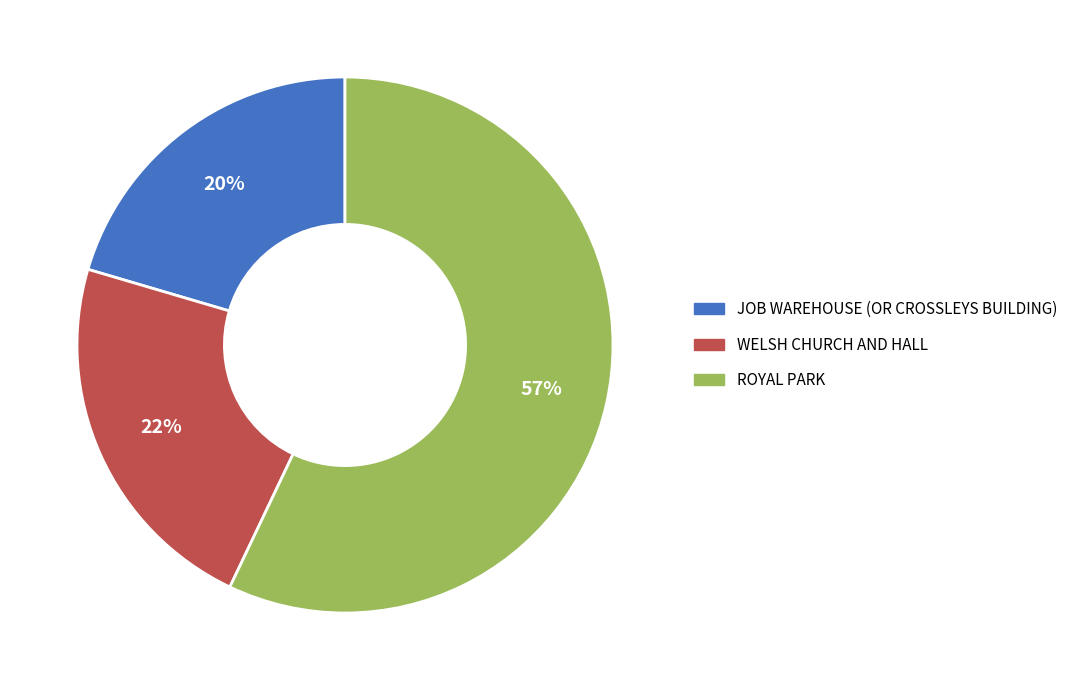

Which category has the biggest portion of the pie?

ROYAL PARK